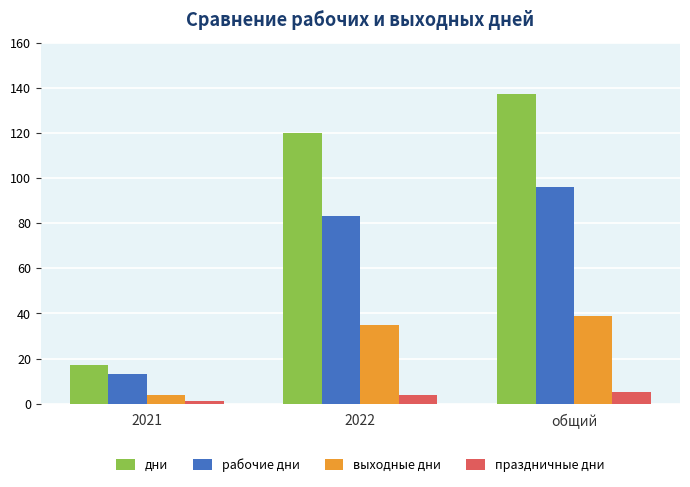

What is the difference between the second highest and minimum values in the выходные дни series?

31